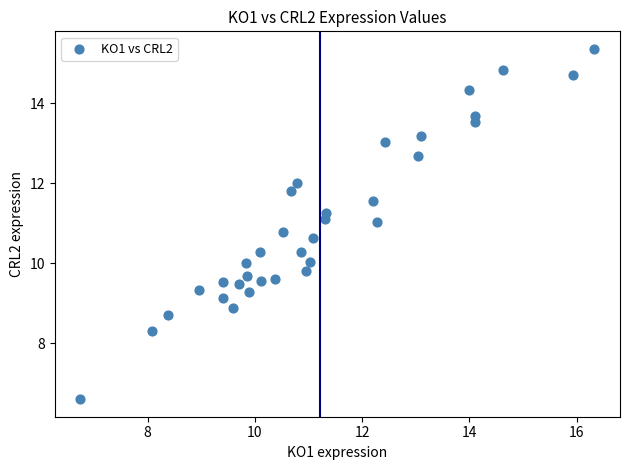

What is the range of Y values (max minus min)?

8.8